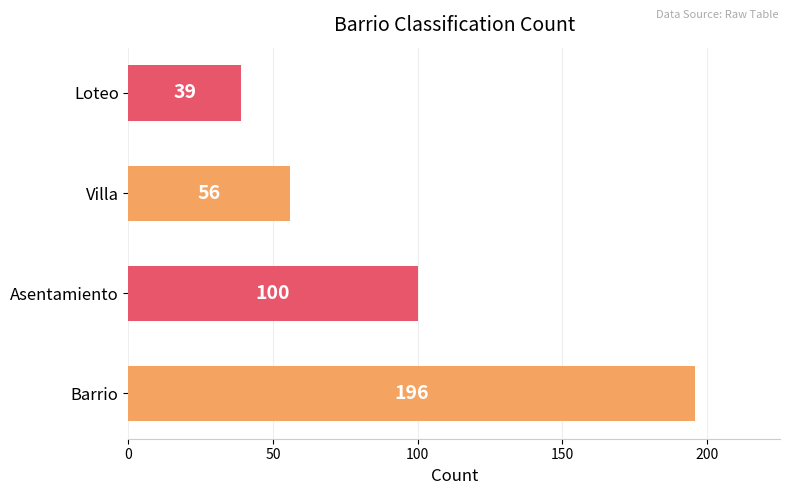

Reading bottom to top, what are all the values shown in this chart?

Barrio=196	Asentamiento=100	Villa=56	Loteo=39